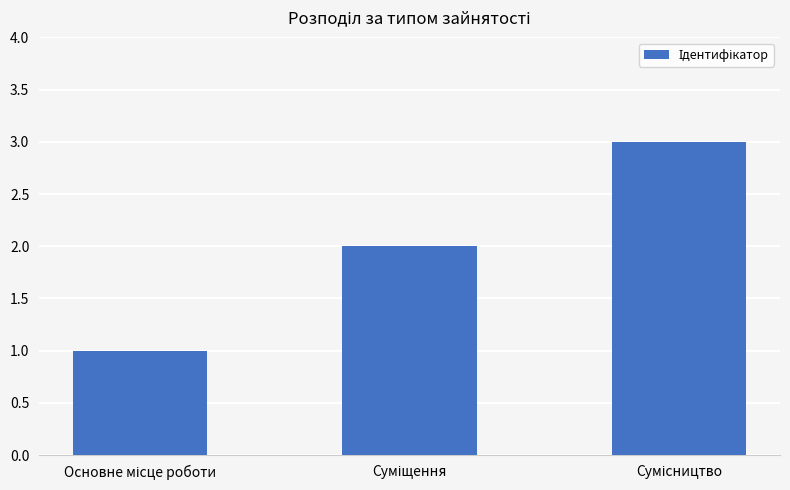

How many values are below 2?

1